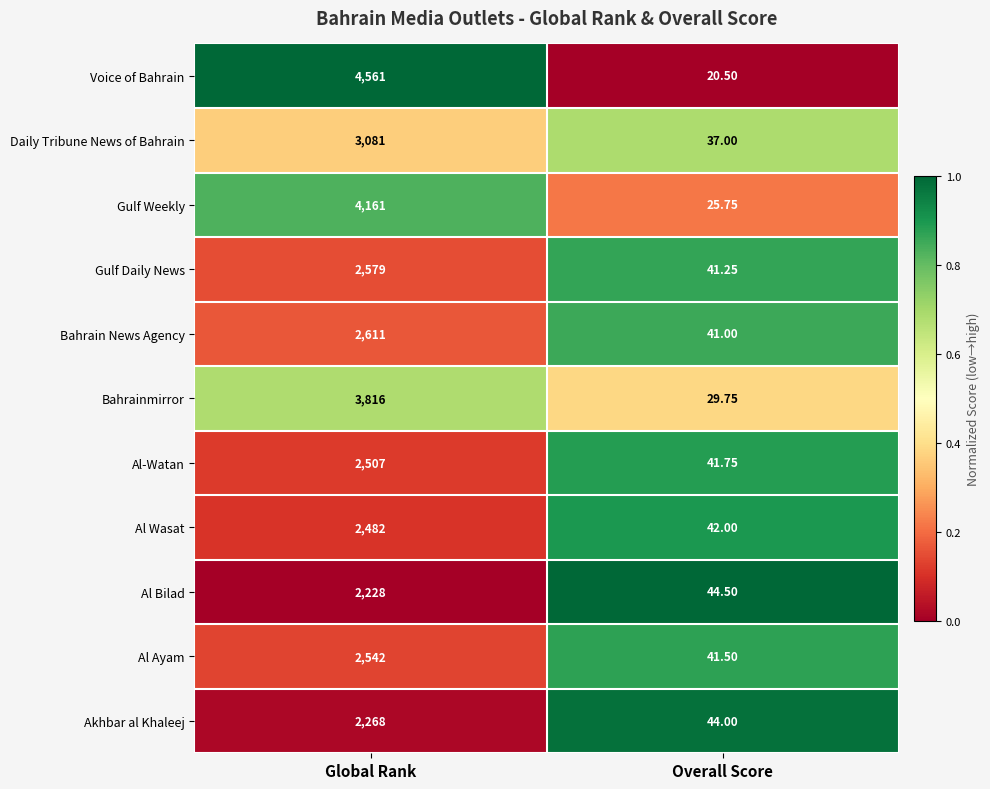

Which series has the largest range (max minus min)?

Voice of Bahrain